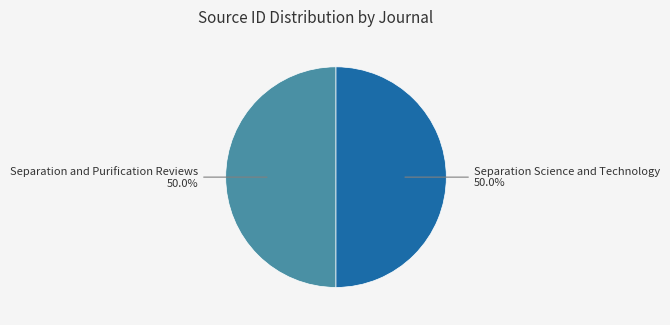

What is the ratio of the value at Separation Science and Technology to the value at Separation and Purification Reviews?

1.0